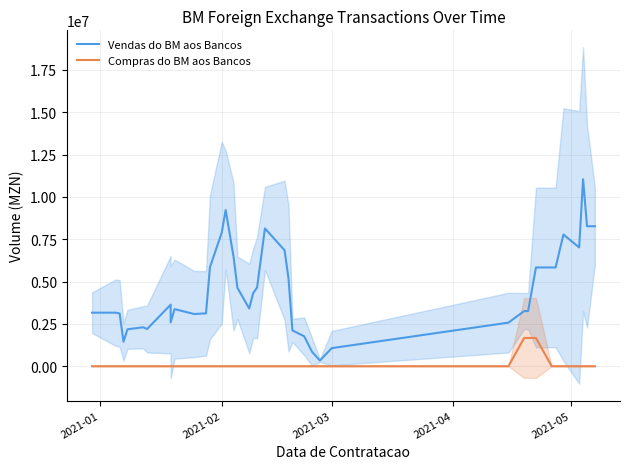

True or false: Compras do BM aos Bancos and Vendas do BM aos Bancos intersect in this chart.

False